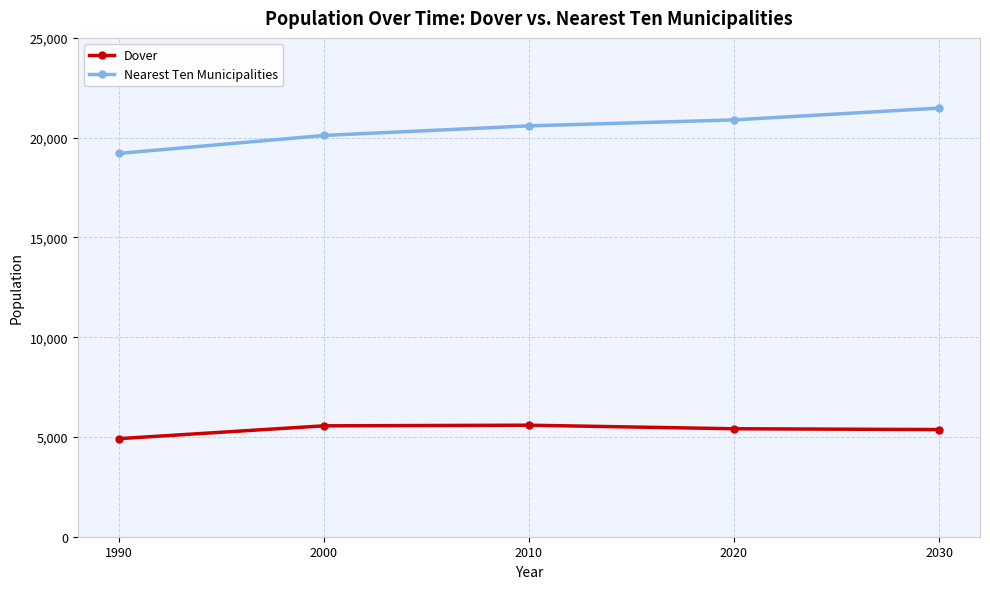

What is the value of the Dover point at the 4th from the left?

5411